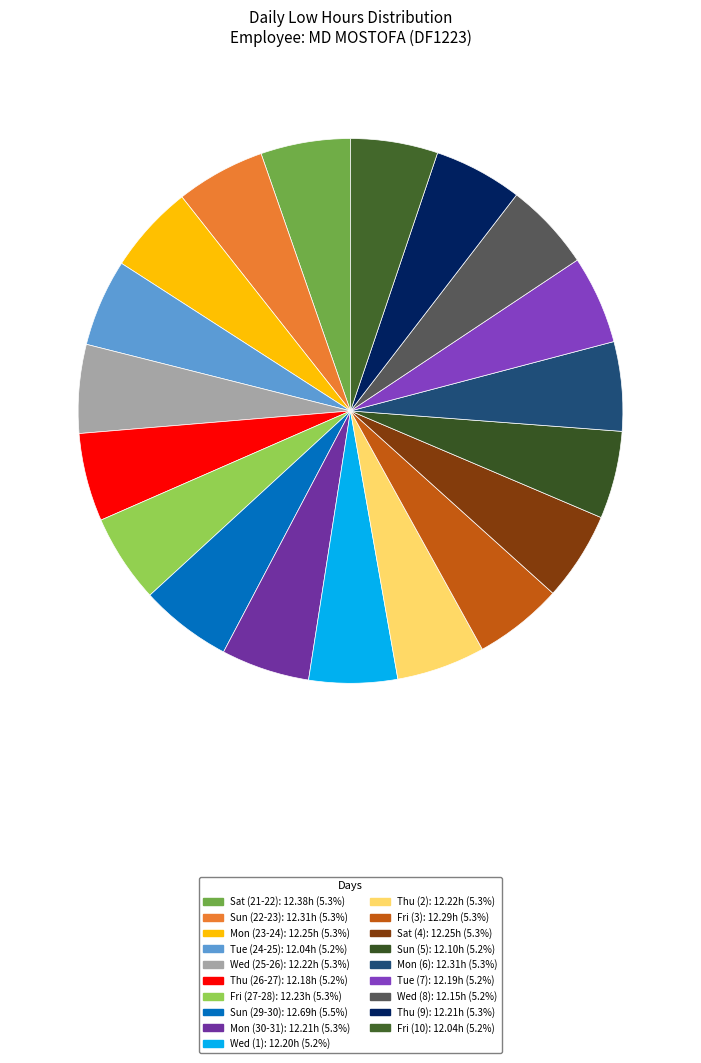

How many slices are in this pie chart?

19